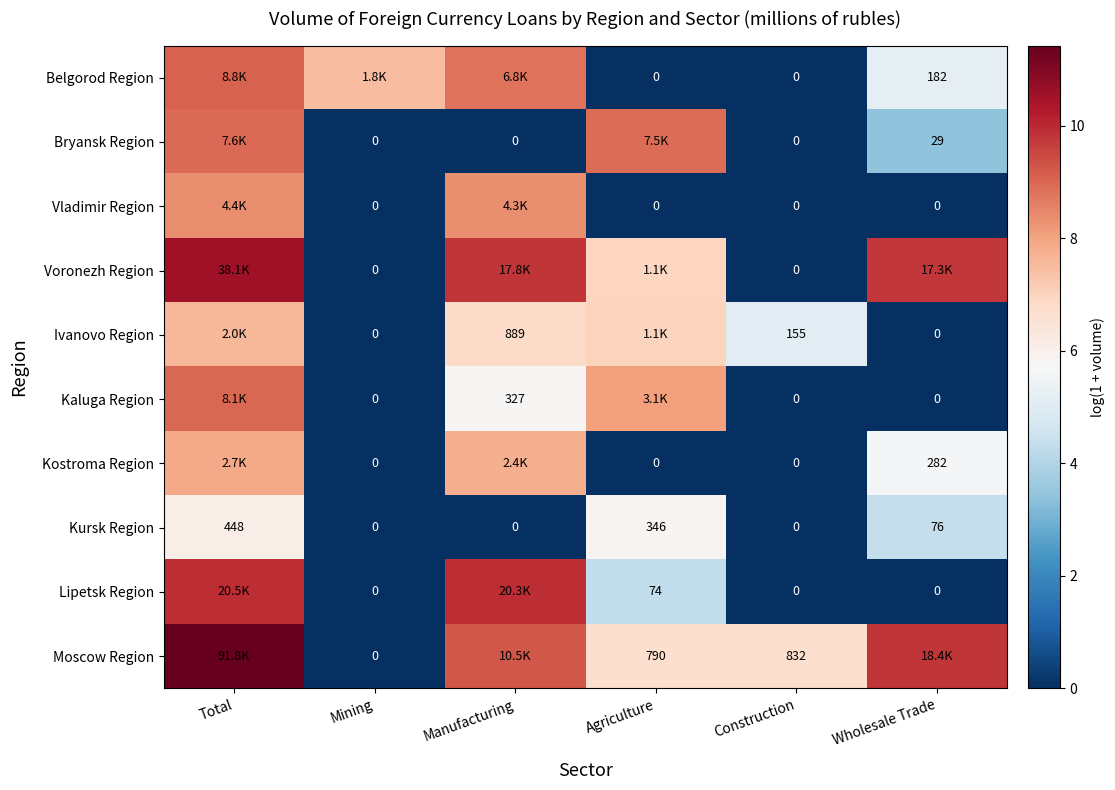

What is the spread (max minus min) of values at Agriculture?

8.9